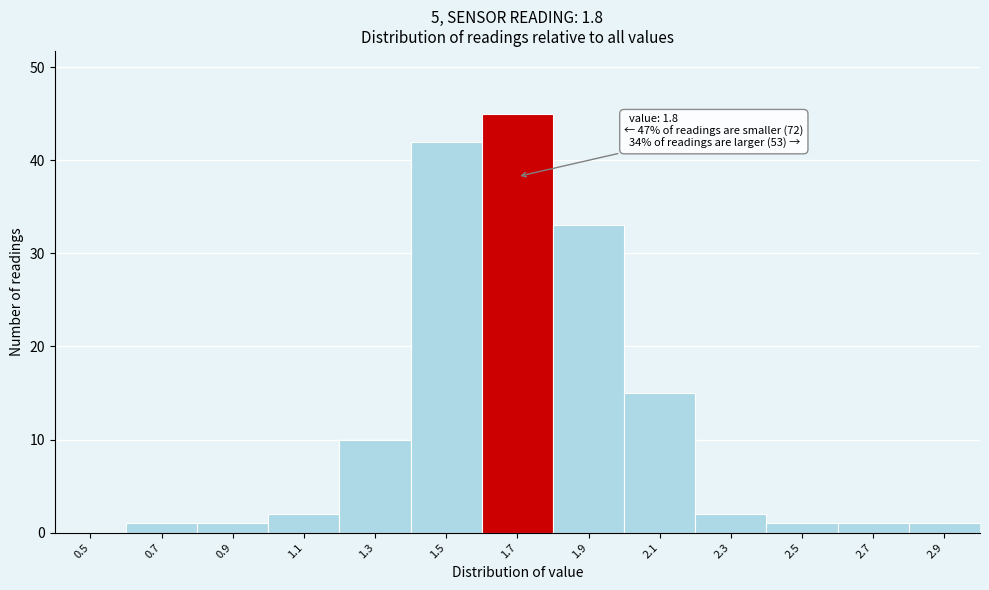

Reading left to right, extract all data points from this chart.

0.5=0	0.7=1	0.9=1	1.1=2	1.3=10	1.5=42	1.7=45	1.9=33	2.1=15	2.3=2	2.5=1	2.7=1	2.9=1